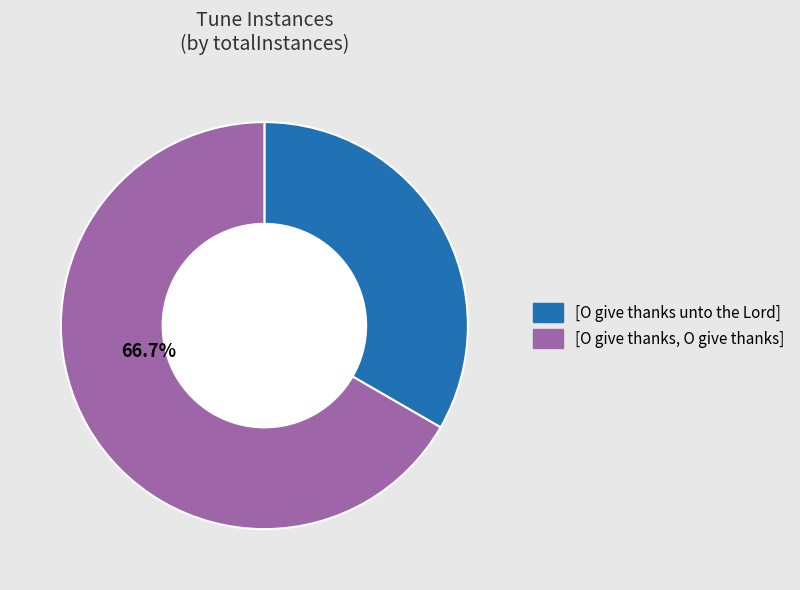

To the nearest percent, what portion does [O give thanks, O give thanks] represent?

67%